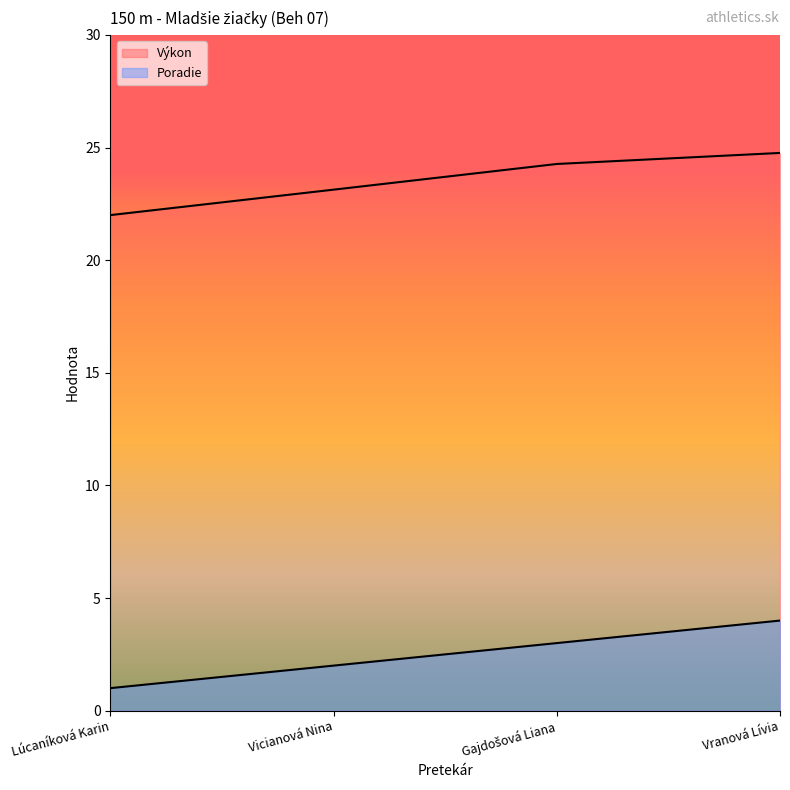

Reading left to right, list all the values displayed in this chart.

Poradie: 1.0	2.0	3.0	4.0
Výkon: 22.0	23.1	24.3	24.8